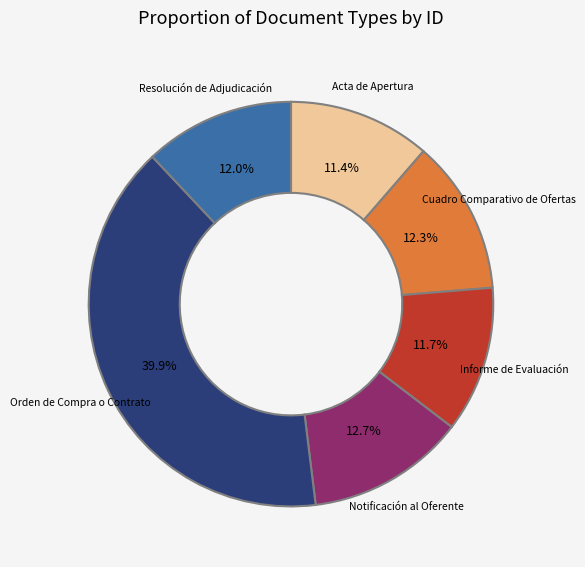

Is there any slice that represents more than half of the pie?

No